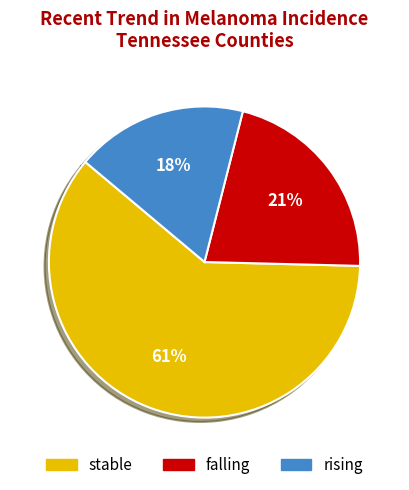

Which category has the smallest portion of the pie?

rising